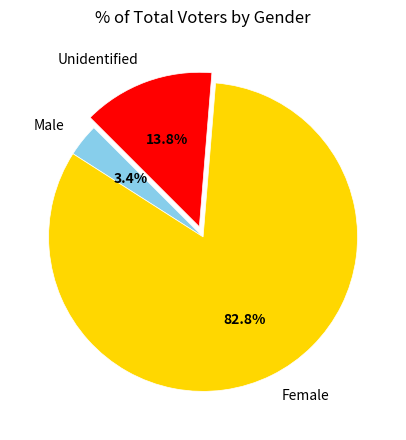

To the nearest percent, what is the difference between the largest and smallest slice percentages?

79%